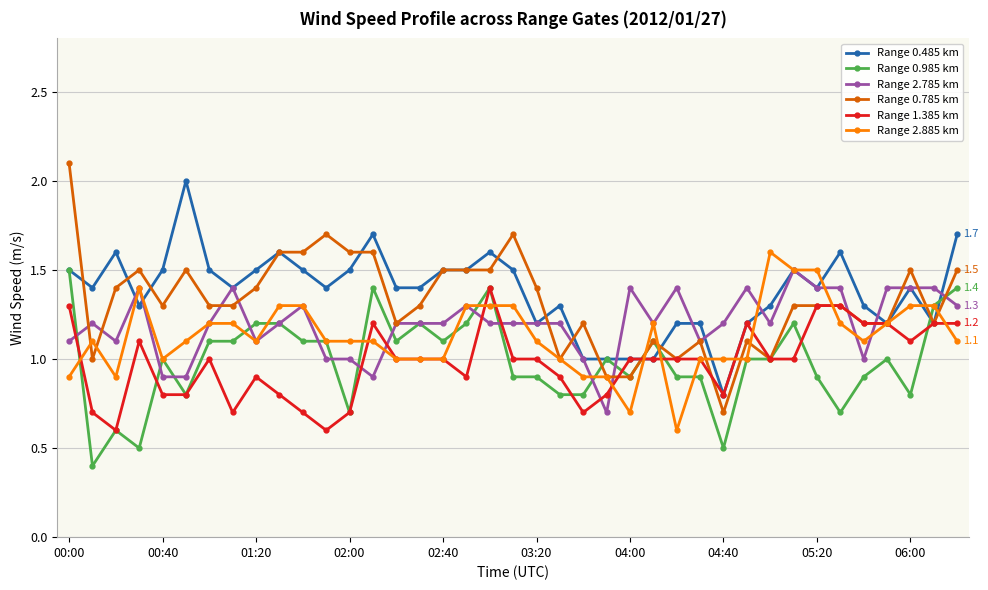

What are all the series names shown in the legend?

Range 0.485 km, Range 0.985 km, Range 2.785 km, Range 0.785 km, Range 1.385 km, Range 2.885 km